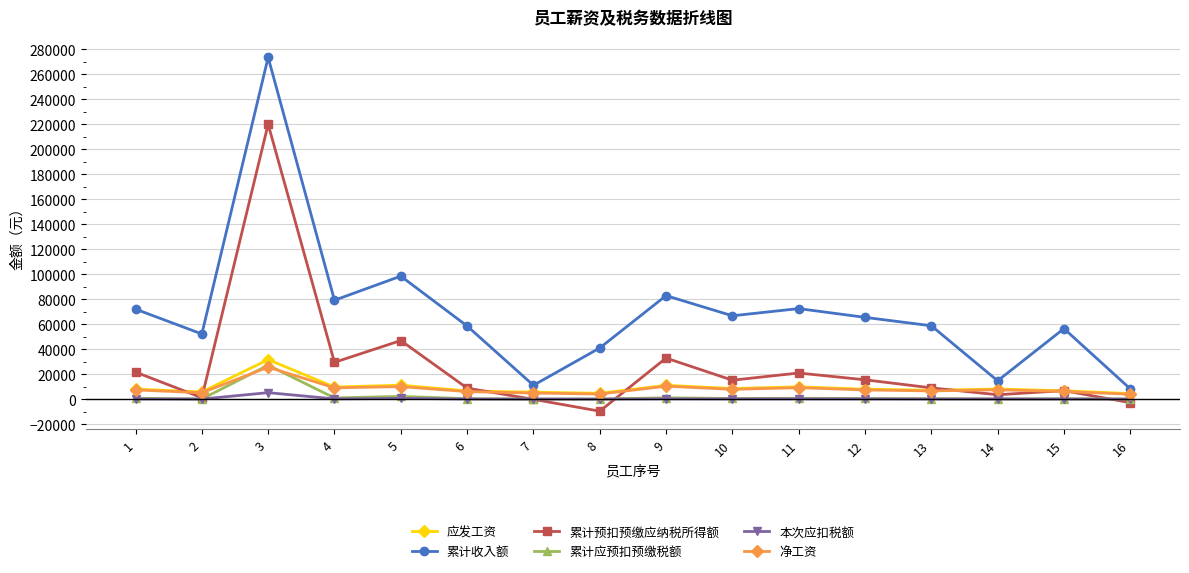

What is the minimum value shown in the chart?

-9715.5